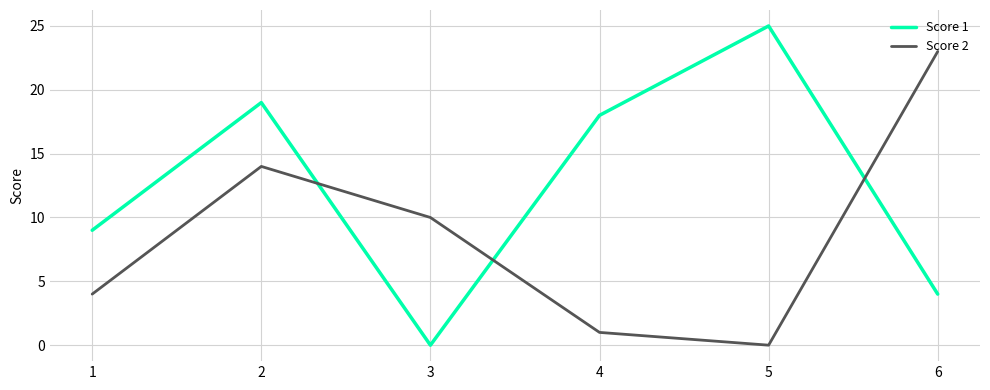

Which category has the highest value in the Score 2 series?

6